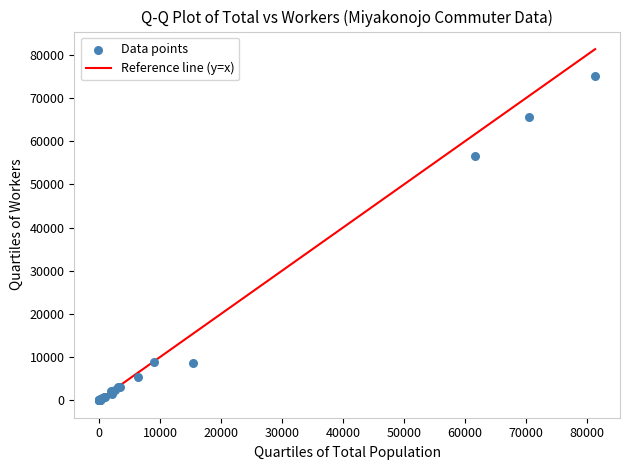

What Y value in the scatter plot is closest to 37531?

56637